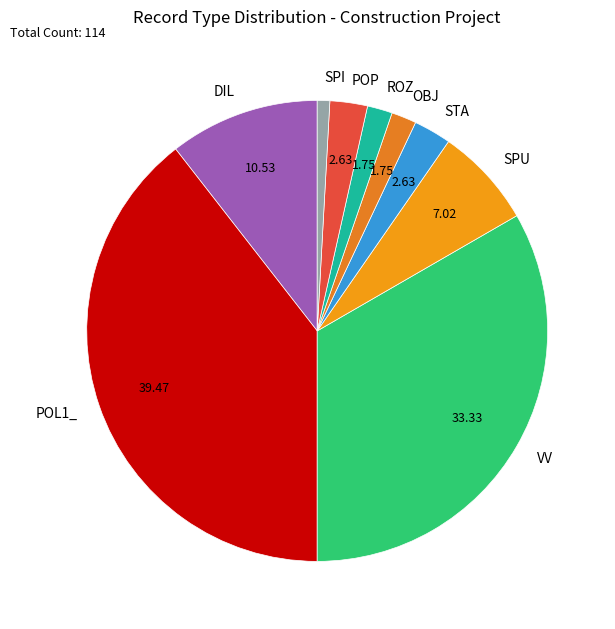

Combined, do DIL and SPI account for over 50%?

No